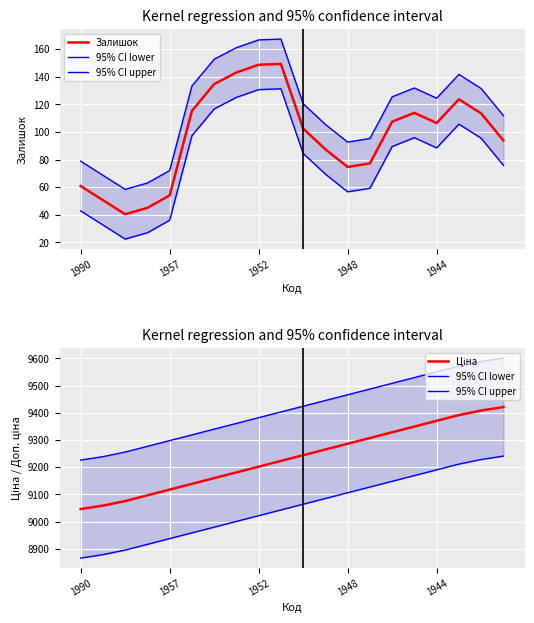

What is the sum of the 95% CI upper values at 13 and 11?

18932.1